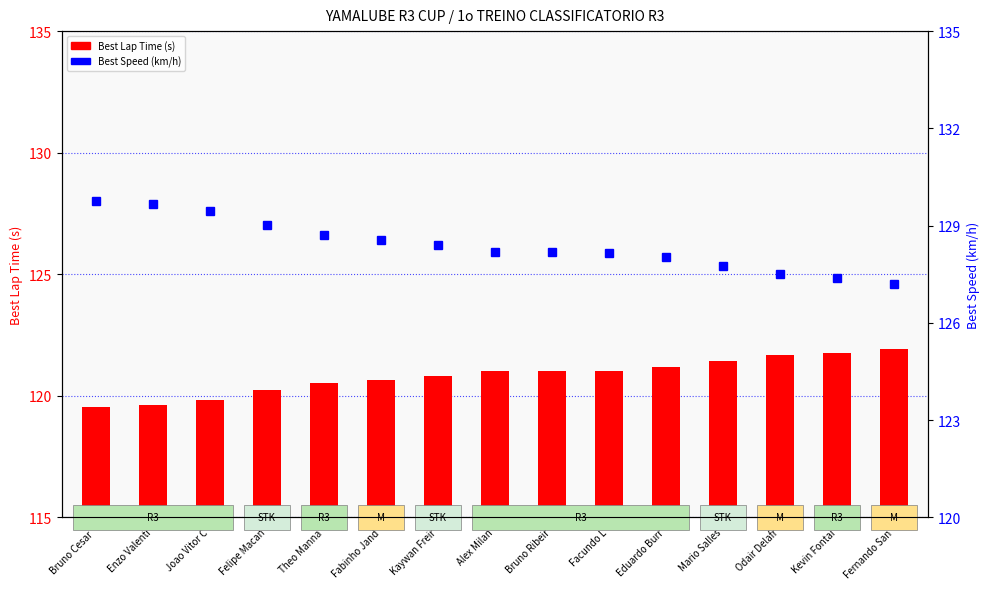

Which series has the largest total across all categories?

Best Speed (km/h)